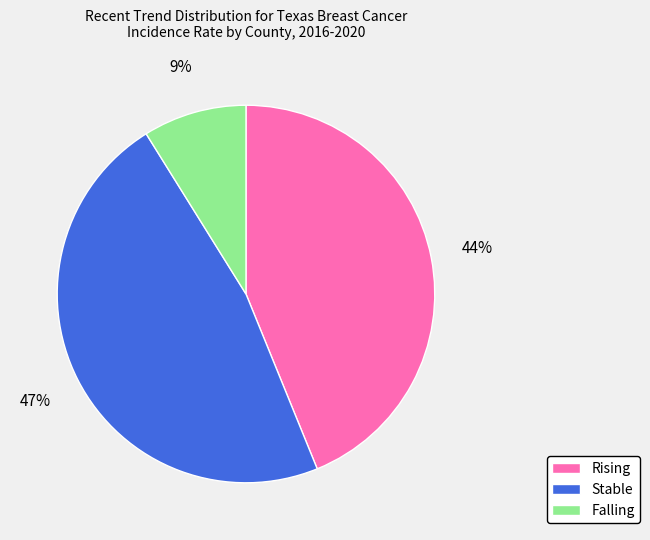

Is there a majority slice in this chart?

No